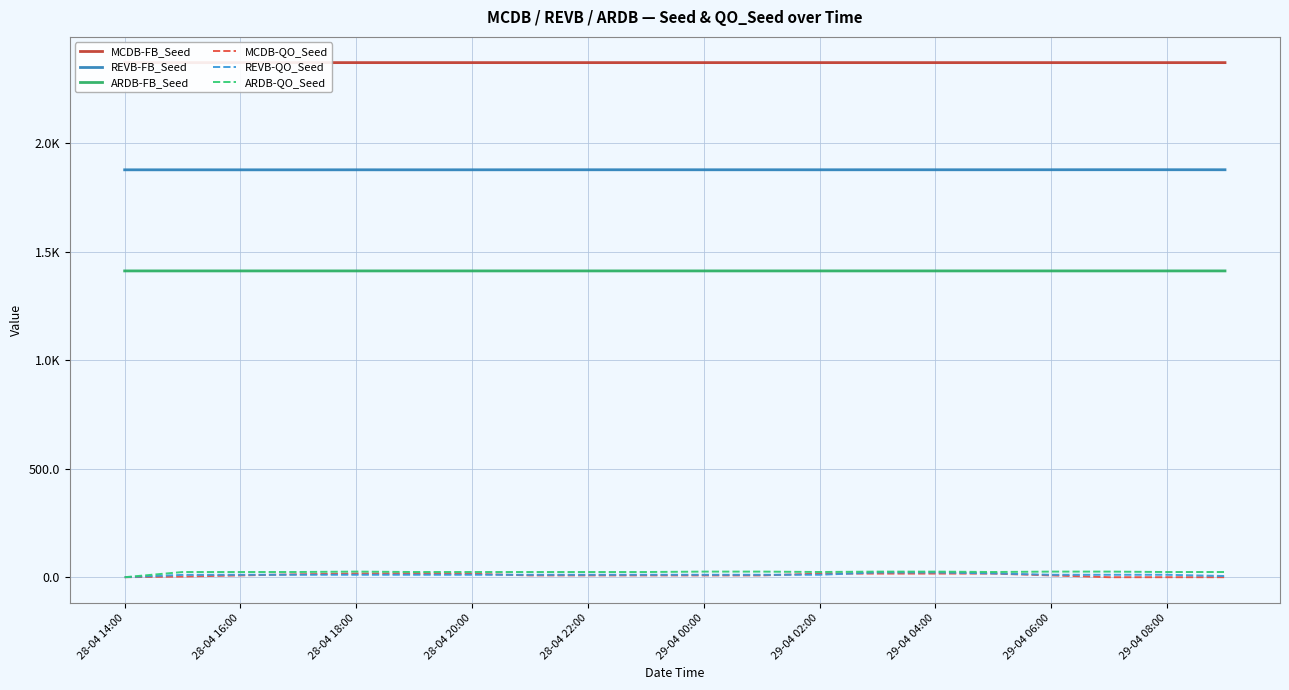

In REVB-QO_Seed, how many points are higher than both neighbors (excluding endpoints)?

2